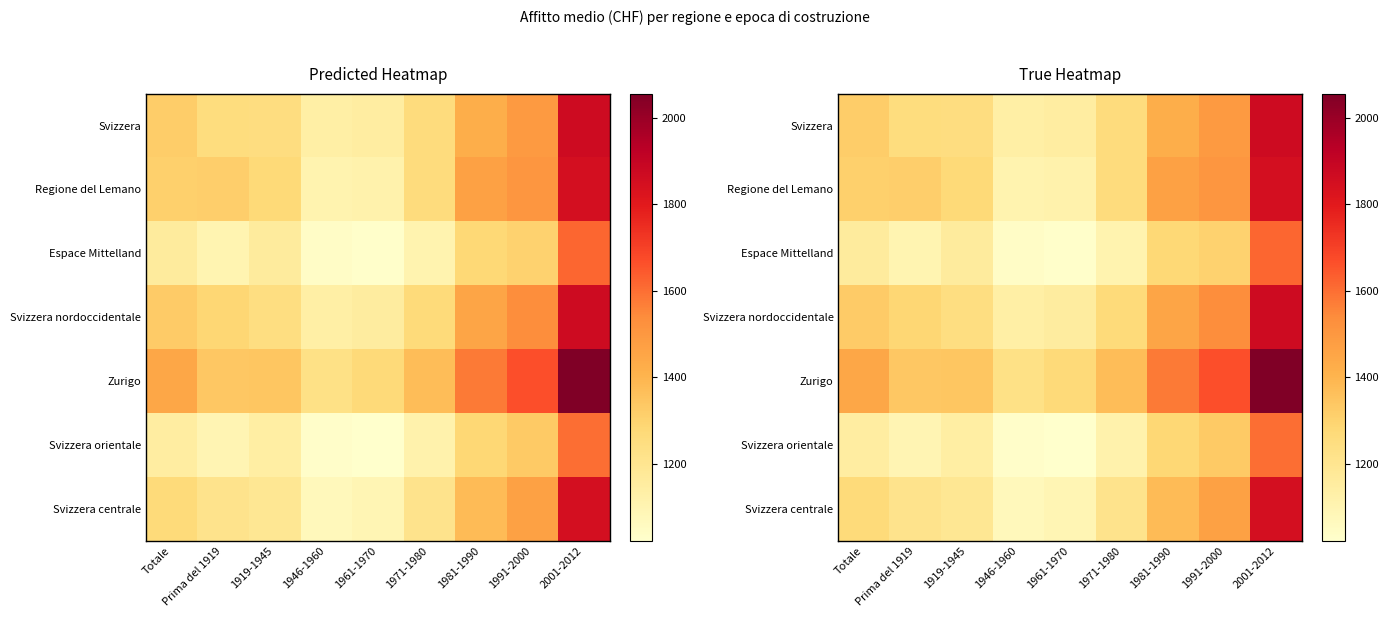

What is the sum of the Svizzera centrale values at Totale and 1981-1990?

2647